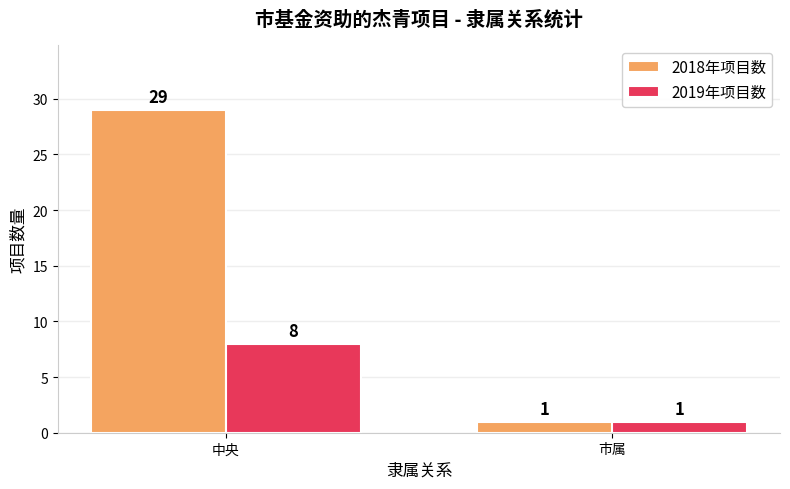

What is the spread (max minus min) of values at 中央?

21